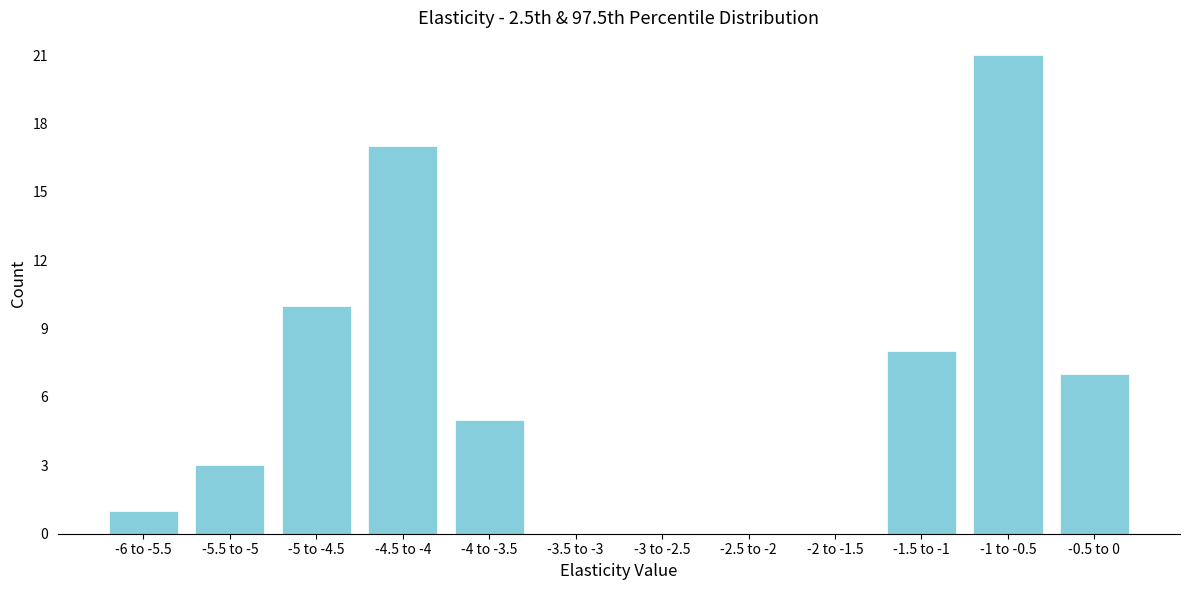

Reading left to right, transcribe all the data shown in this chart.

-6 to -5.5=1	-5.5 to -5=3	-5 to -4.5=10	-4.5 to -4=17	-4 to -3.5=5	-3.5 to -3=0	-3 to -2.5=0	-2.5 to -2=0	-2 to -1.5=0	-1.5 to -1=8	-1 to -0.5=21	-0.5 to 0=7